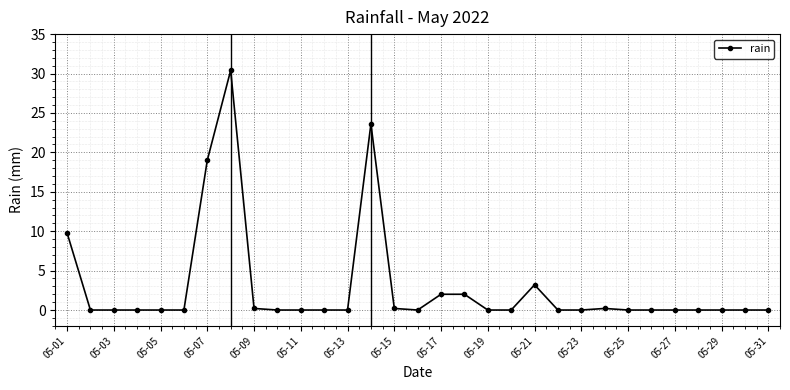

True or false: there are more than 2 points higher than both neighbors.

True